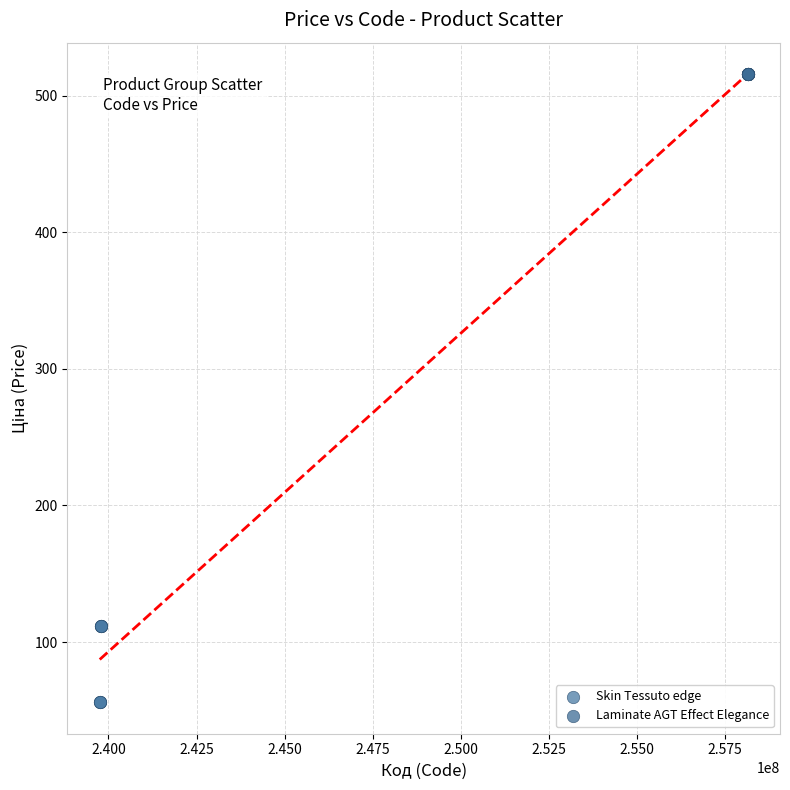

Which series reaches the minimum Y coordinate?

Skin Tessuto edge